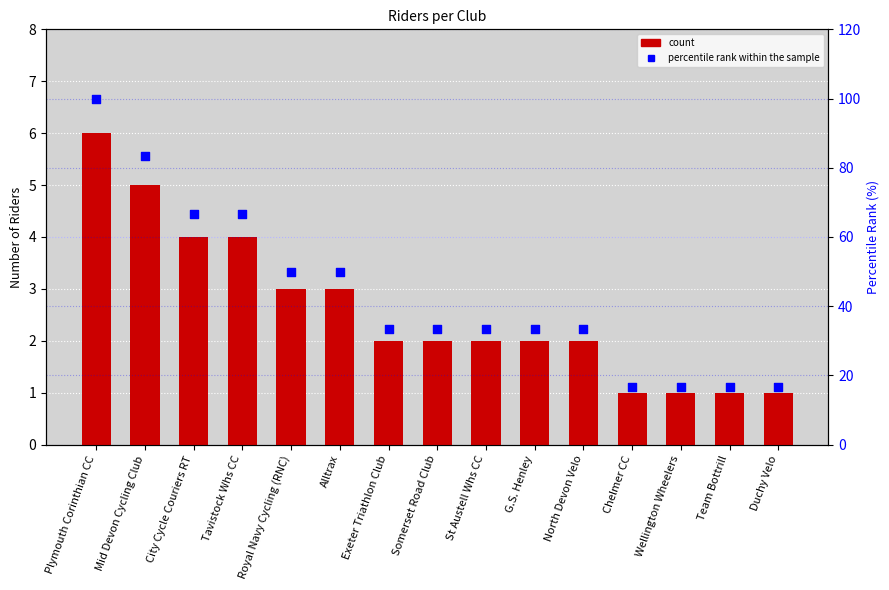

Which series has the widest spread of Y values?

percentile rank